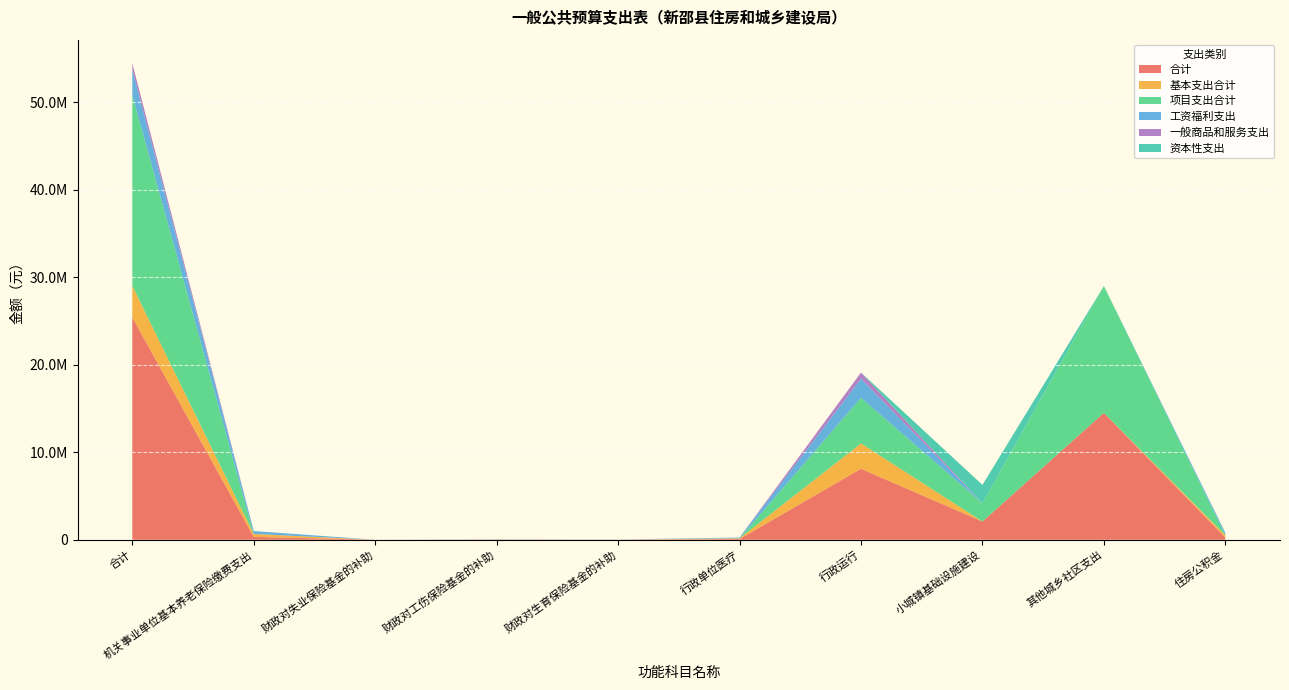

Reading left to right, transcribe all the data shown in this chart.

合计: 合计=25415539.1	机关事业单位基本养老保险缴费支出=332530.6	财政对失业保险基金的补助=729.8	财政对工伤保险基金的补助=20783.2	财政对生育保险基金的补助=10391.6	行政单位医疗=84274.0	行政运行=8113624.0	小城镇基础设施建设=2090000.0	其他城乡社区支出=14500000.0	住房公积金=263206.1
基本支出合计: 合计=3605539.1	机关事业单位基本养老保险缴费支出=332530.6	财政对失业保险基金的补助=729.8	财政对工伤保险基金的补助=20783.2	财政对生育保险基金的补助=10391.6	行政单位医疗=84274.0	行政运行=2893624.0	小城镇基础设施建设=0.0	其他城乡社区支出=0.0	住房公积金=263206.1
项目支出合计: 合计=21810000.0	机关事业单位基本养老保险缴费支出=0.0	财政对失业保险基金的补助=0.0	财政对工伤保险基金的补助=0.0	财政对生育保险基金的补助=0.0	行政单位医疗=0.0	行政运行=5220000.0	小城镇基础设施建设=2090000.0	其他城乡社区支出=14500000.0	住房公积金=0.0
工资福利支出: 合计=2891799.1	机关事业单位基本养老保险缴费支出=332530.6	财政对失业保险基金的补助=729.8	财政对工伤保险基金的补助=20783.2	财政对生育保险基金的补助=10391.6	行政单位医疗=84274.0	行政运行=2179884.0	小城镇基础设施建设=0.0	其他城乡社区支出=0.0	住房公积金=263206.1
一般商品和服务支出: 合计=704200.0	机关事业单位基本养老保险缴费支出=0.0	财政对失业保险基金的补助=0.0	财政对工伤保险基金的补助=0.0	财政对生育保险基金的补助=0.0	行政单位医疗=0.0	行政运行=704200.0	小城镇基础设施建设=0.0	其他城乡社区支出=0.0	住房公积金=0.0
资本性支出: 合计=0.0	机关事业单位基本养老保险缴费支出=0.0	财政对失业保险基金的补助=0.0	财政对工伤保险基金的补助=0.0	财政对生育保险基金的补助=0.0	行政单位医疗=0.0	行政运行=0.0	小城镇基础设施建设=2090000.0	其他城乡社区支出=0.0	住房公积金=0.0